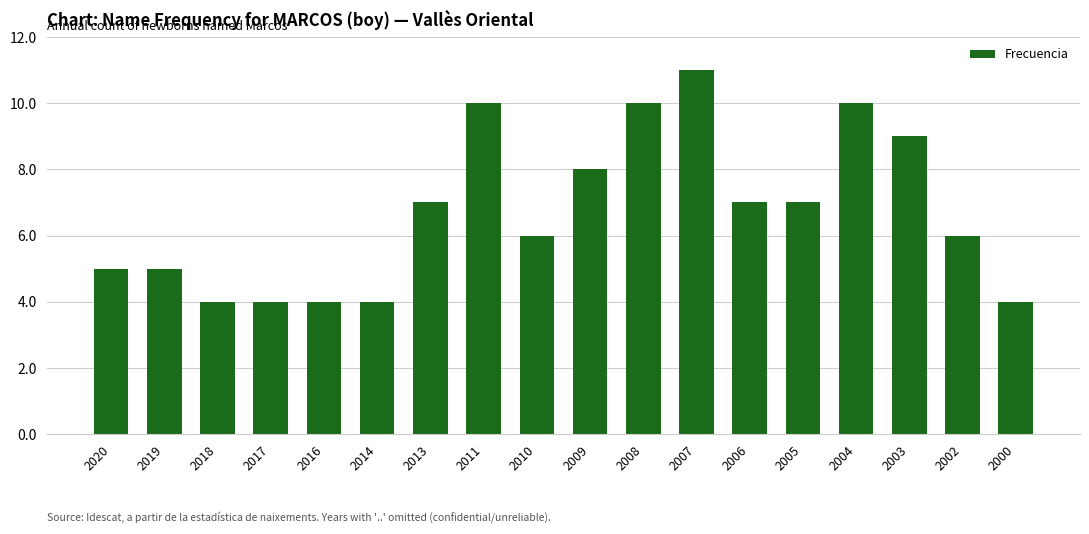

What is the average value?

7